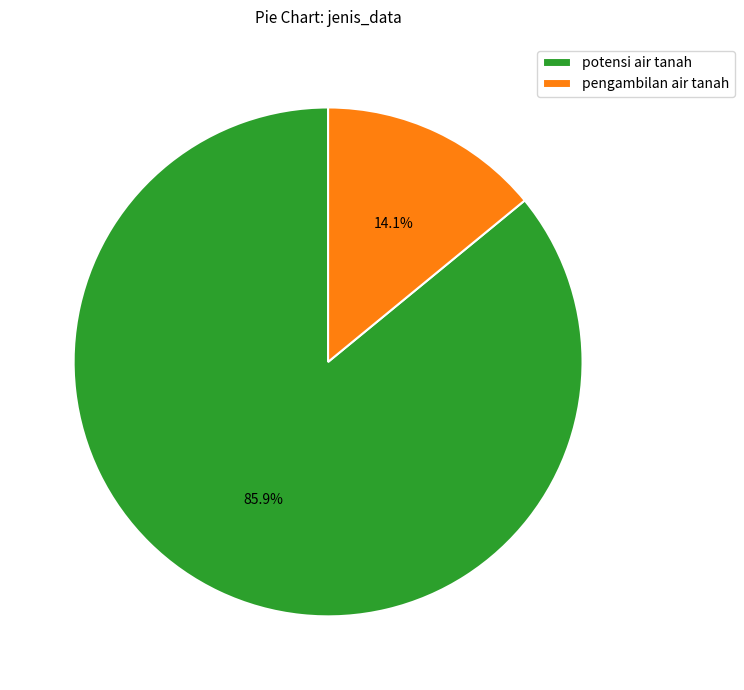

What percentage do pengambilan air tanah and potensi air tanah together represent?

100.0%